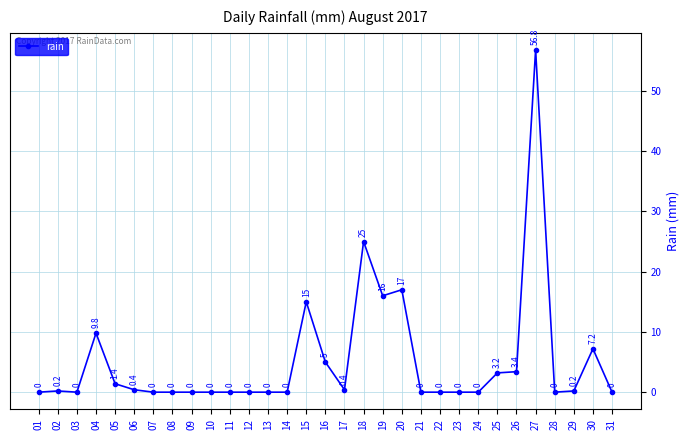

Which label corresponds to the largest value in the chart?

27